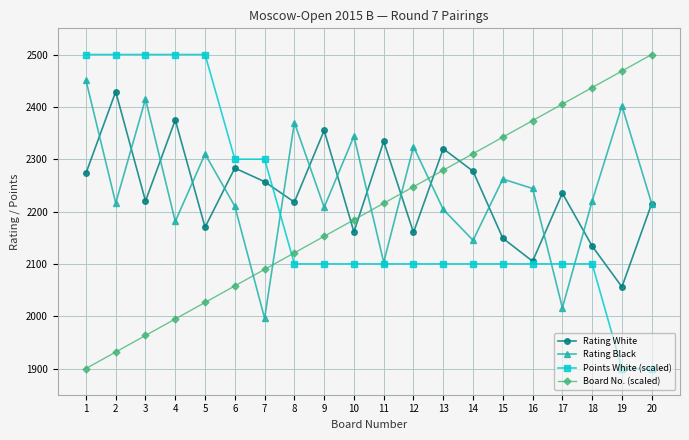

What is the difference between the highest and lowest values at 13?

220.0